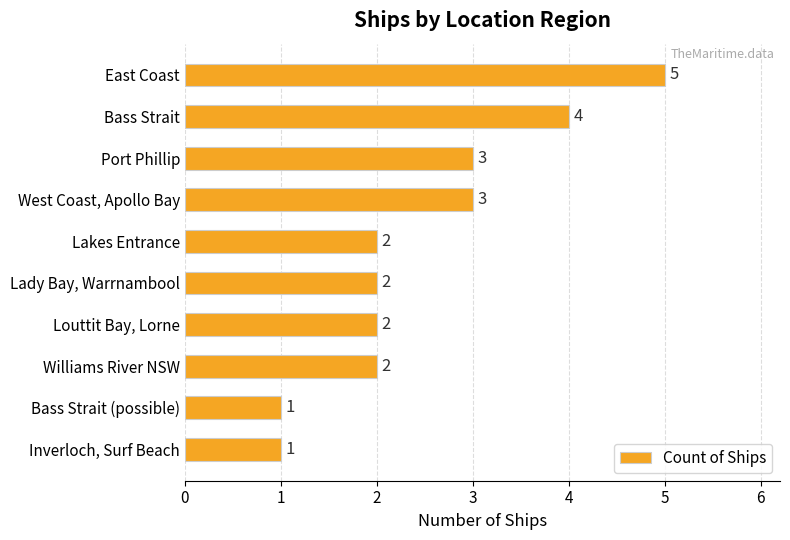

What is the ratio of the value at East Coast to the value at Bass Strait (possible)?

5.0